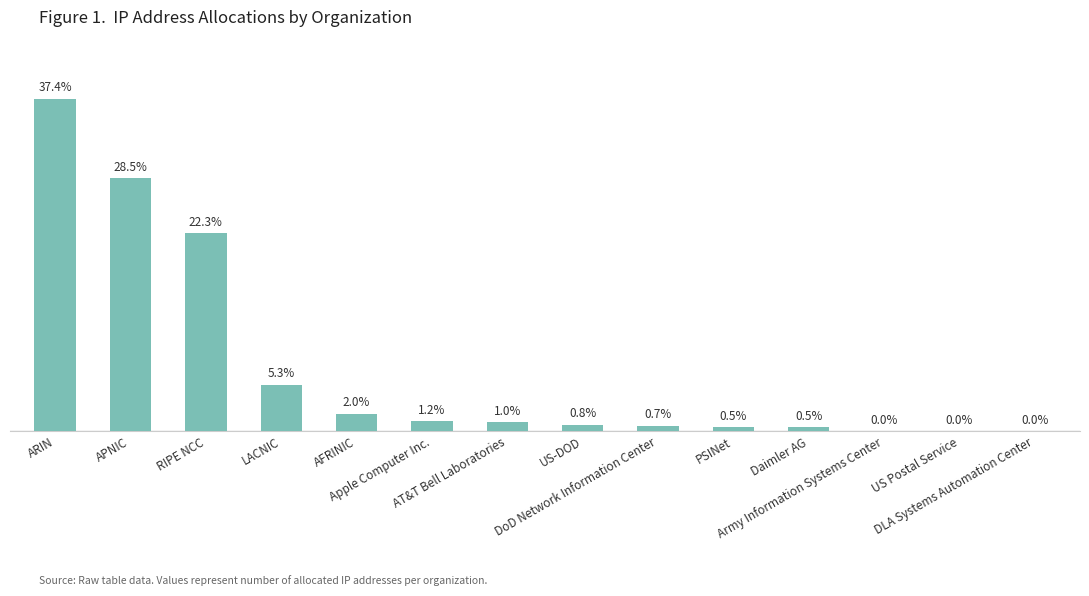

Count the number of categories in the chart.

14